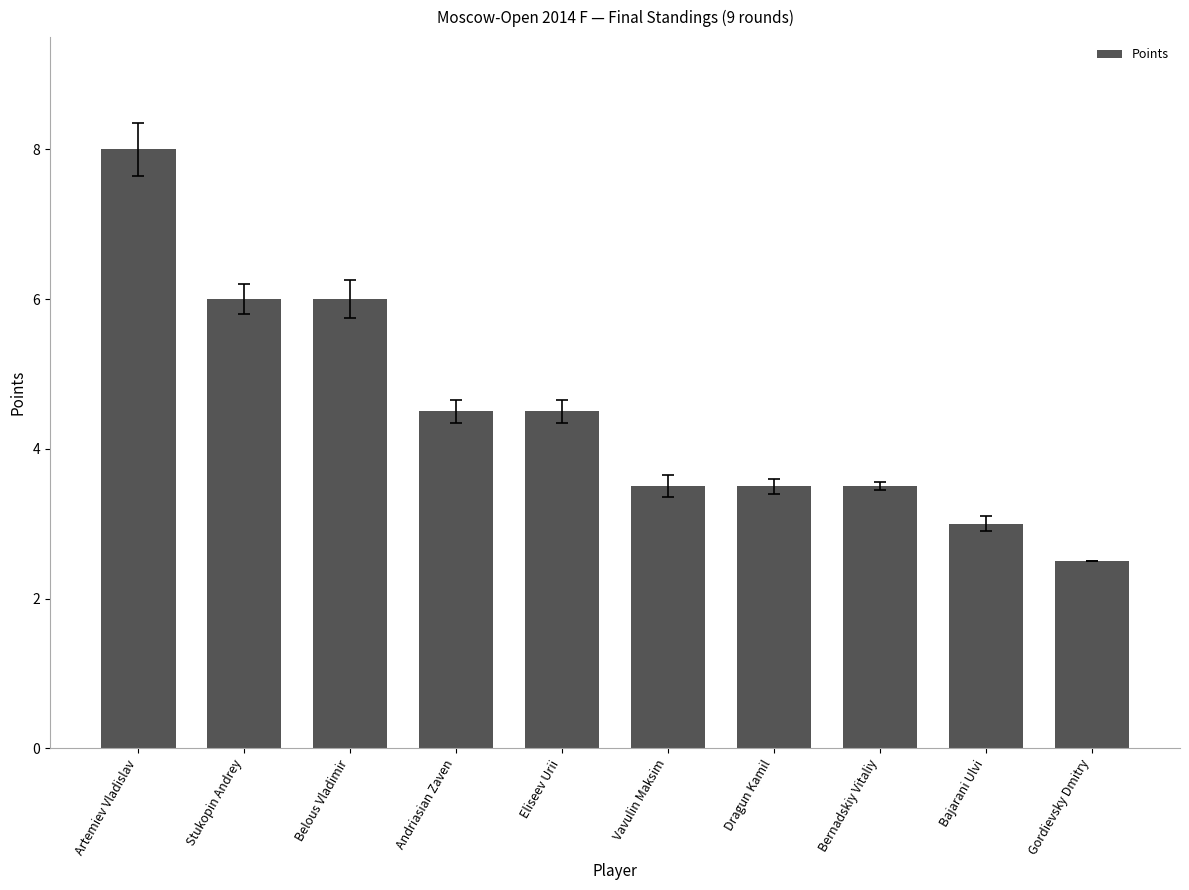

What is the difference between the maximum and second lowest values?

5.0